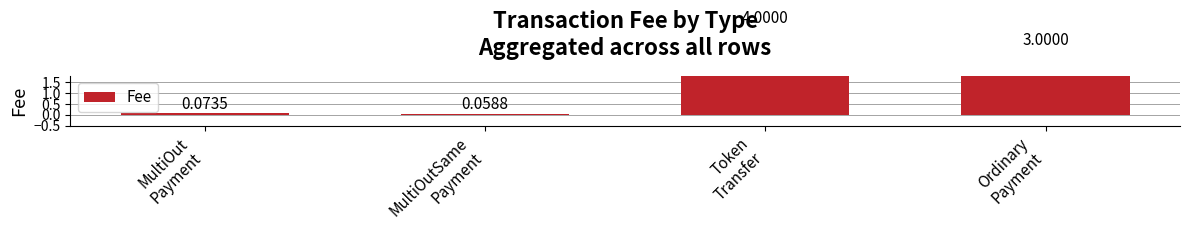

Reading right to left, list all the values displayed in this chart.

Ordinary
Payment=3.0	Token
Transfer=4.0	MultiOutSame
Payment=0.1	MultiOut
Payment=0.1